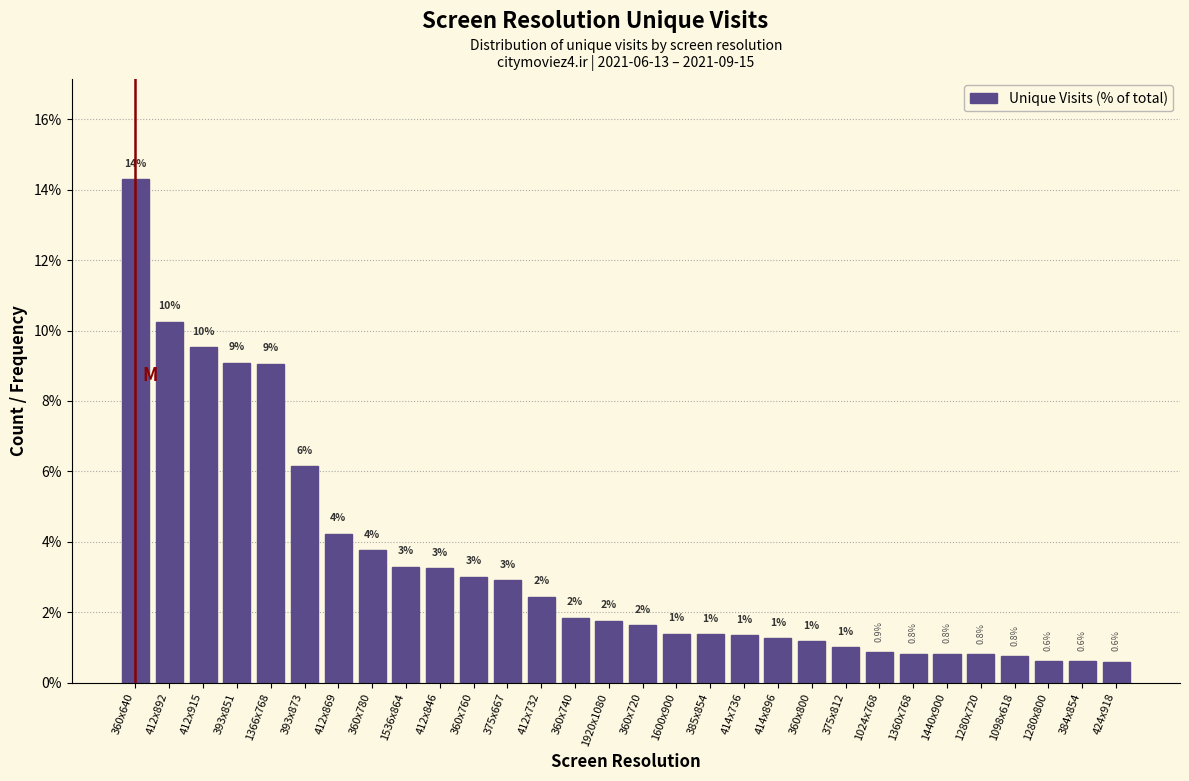

What is the greatest value displayed?

14.3